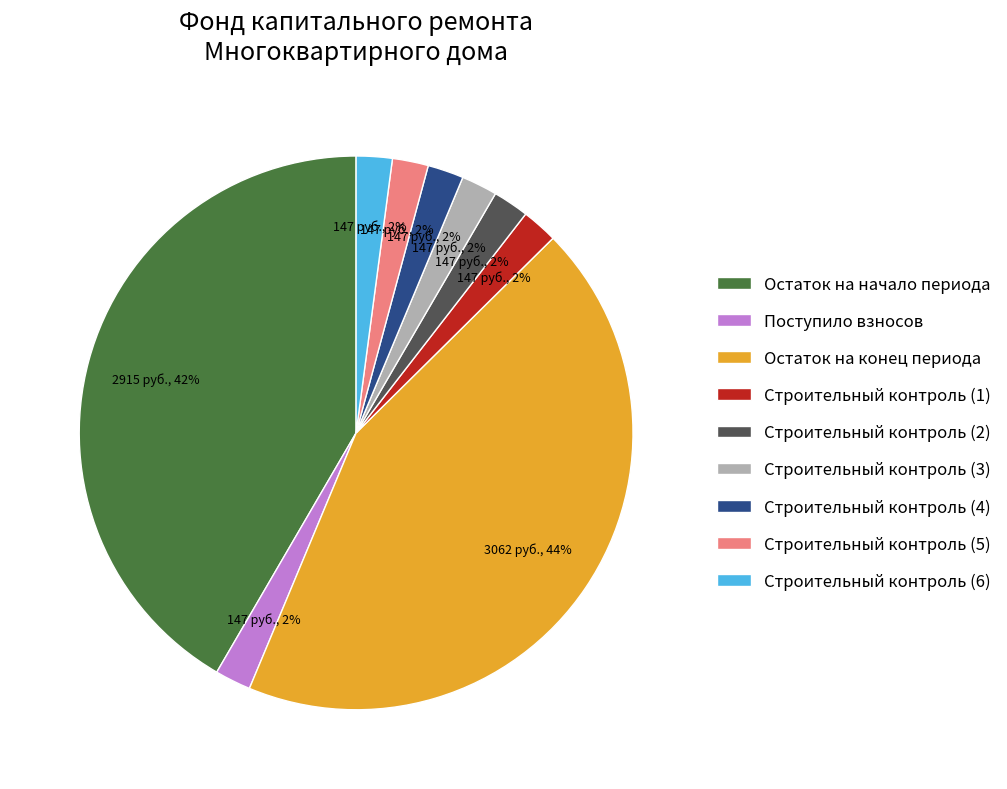

Is there a majority slice in this chart?

No